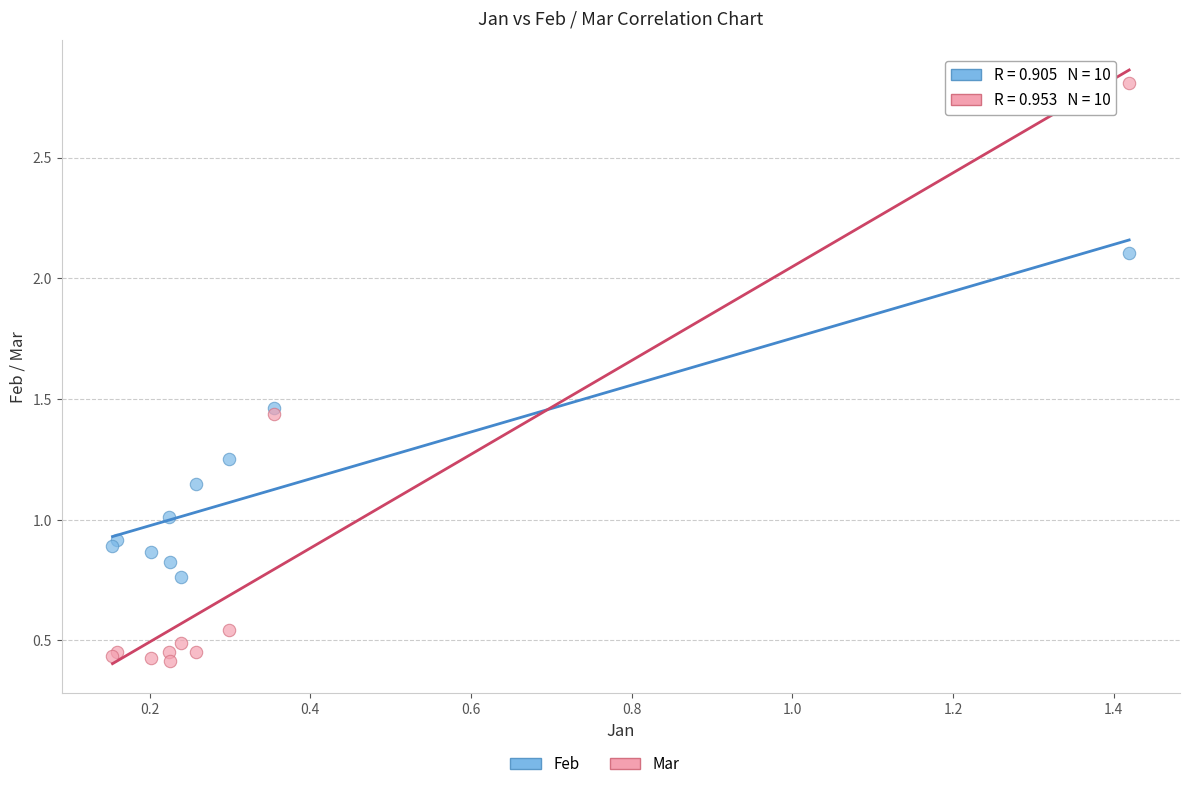

Which series contains the highest Y value?

Mar